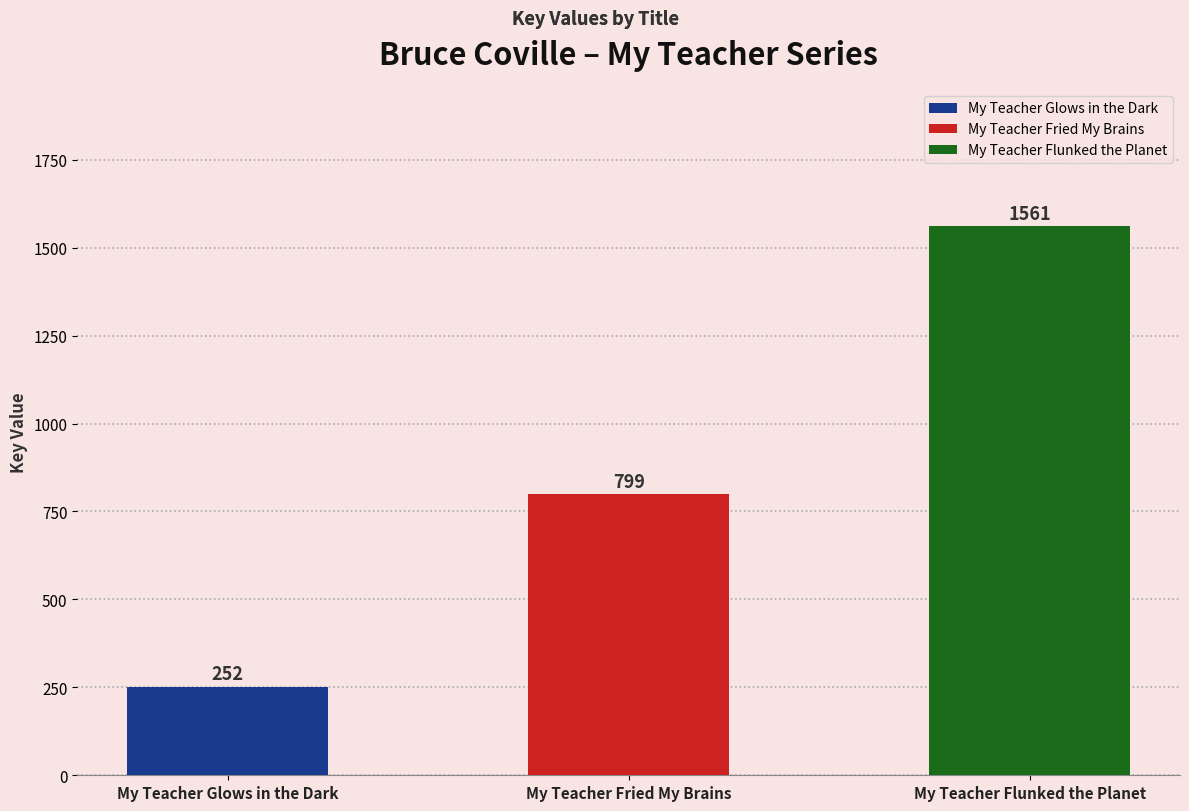

Does the chart contain any negative values?

No